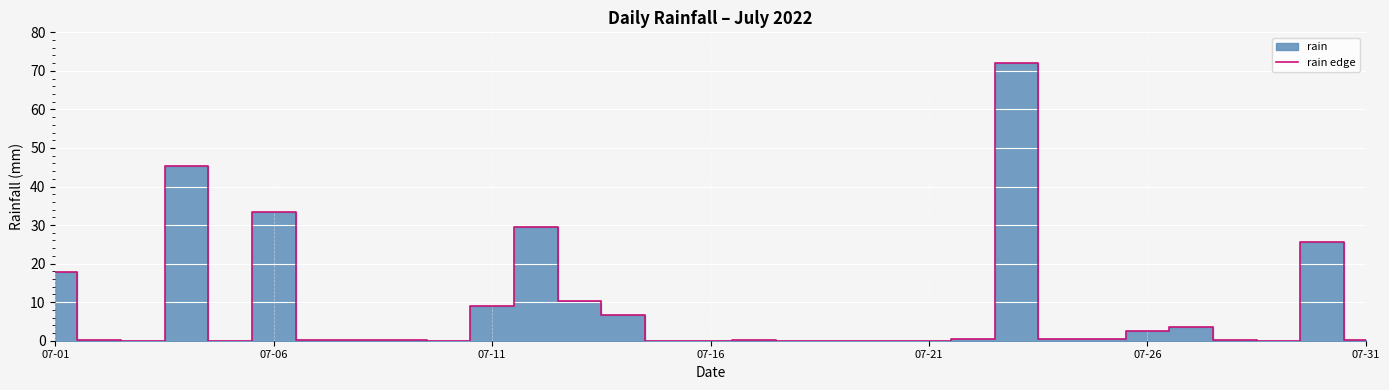

How many values are above zero?

21